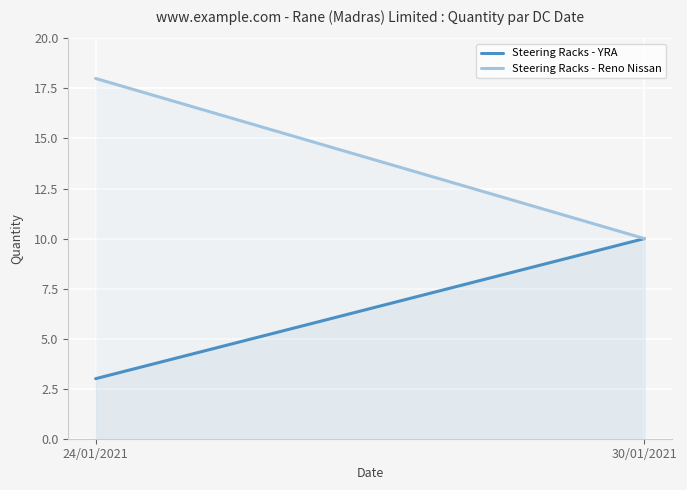

Read the Steering Racks - Reno Nissan value at 24/01/2021.

18